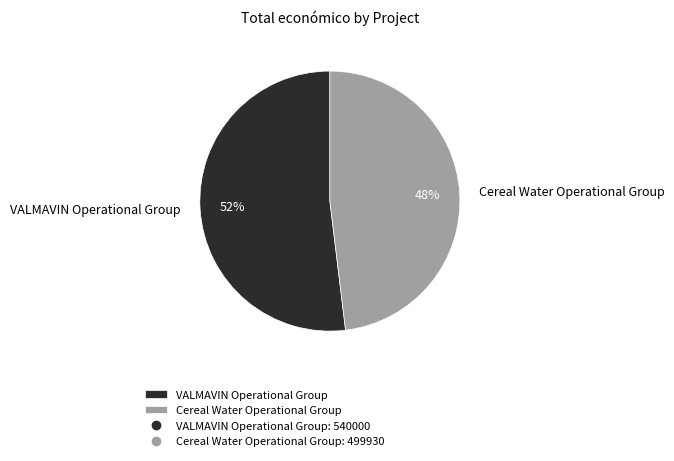

To the nearest percent, what is the difference between the VALMAVIN Operational Group and Cereal Water Operational Group slice percentages?

4%